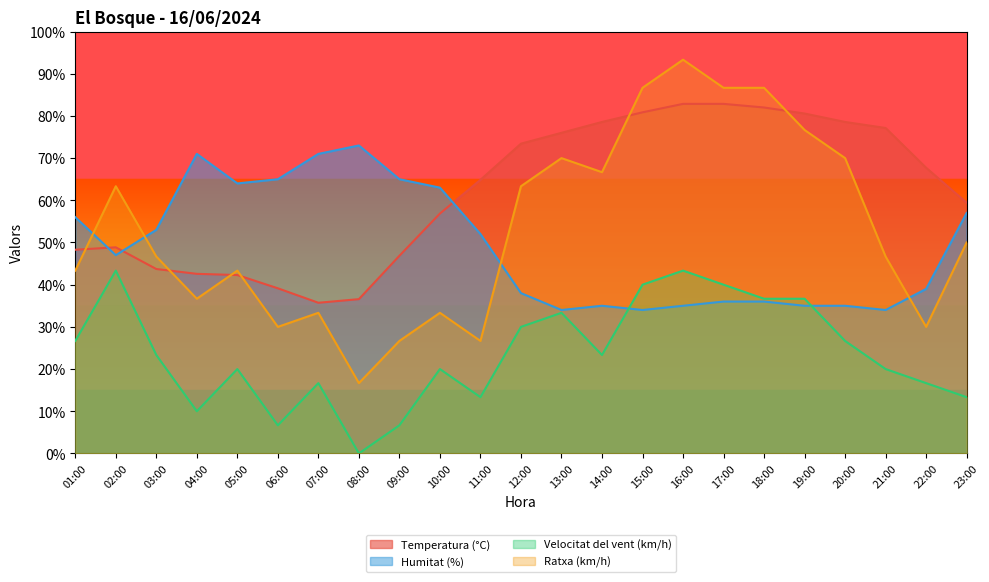

What is the greatest value displayed?

93.3